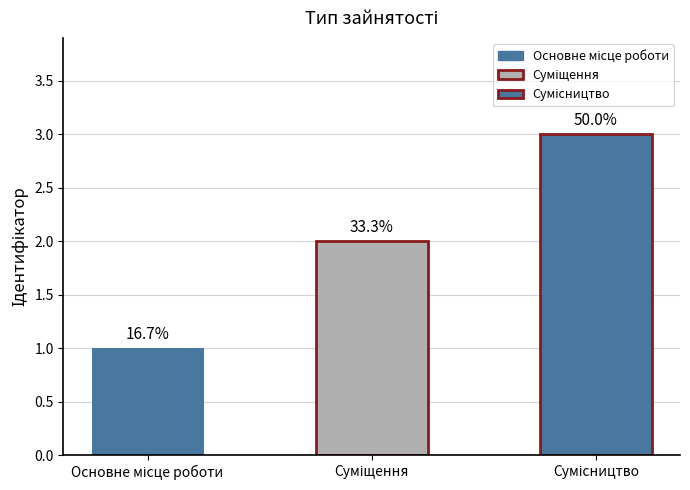

The chart shows a value of 1 at Суміщення. True or false?

False